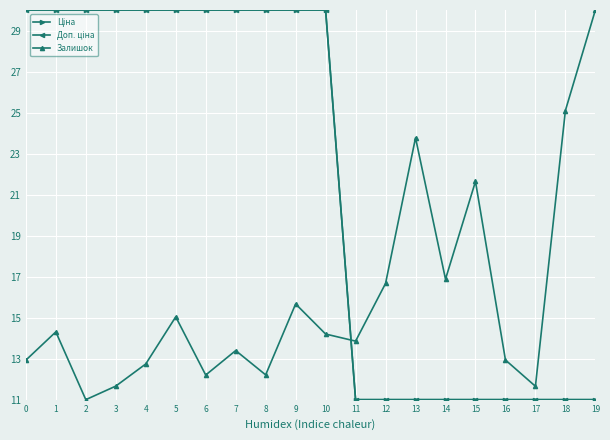

What is the value of the Доп. ціна point at the 7th from the left?

30.0